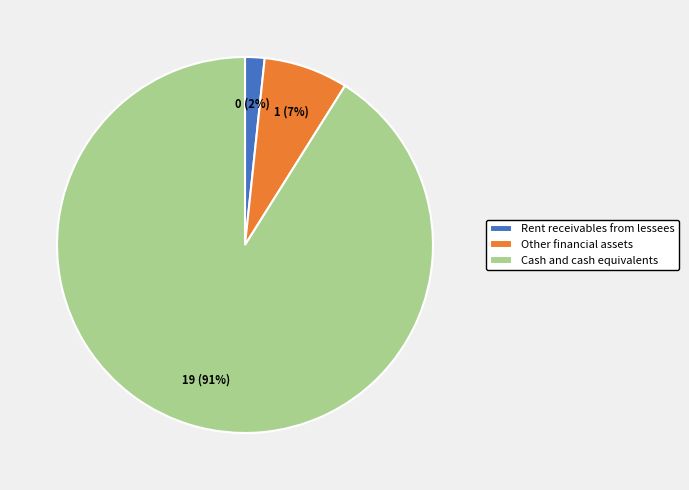

What is the smallest slice in the pie chart?

Rent receivables from lessees